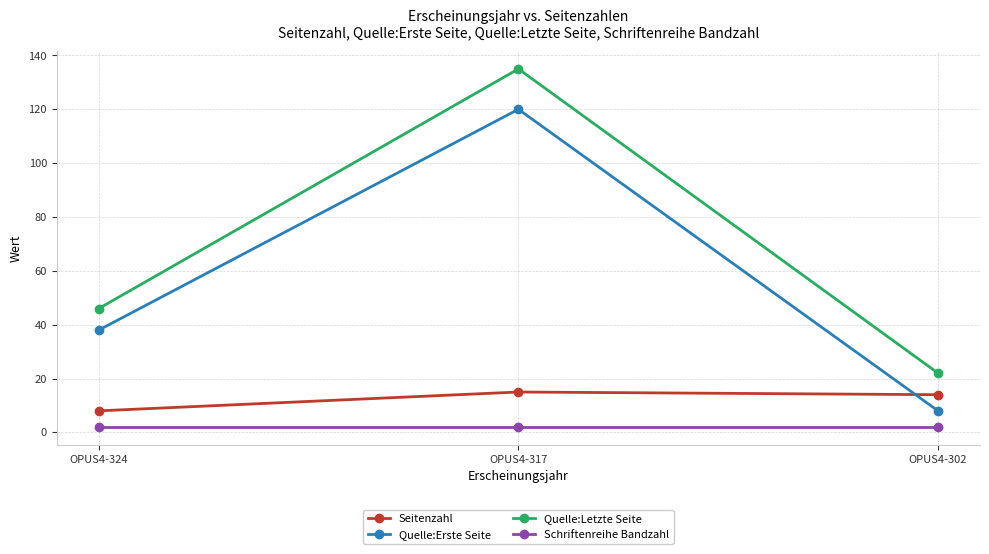

Is the value of Seitenzahl at OPUS4-324 greater than the value of Quelle:Erste Seite at OPUS4-324?

No